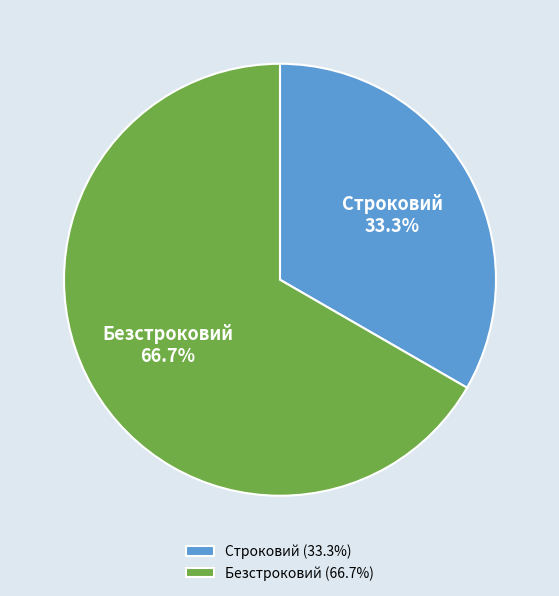

Is it true that Строковий is 44% of the pie?

False